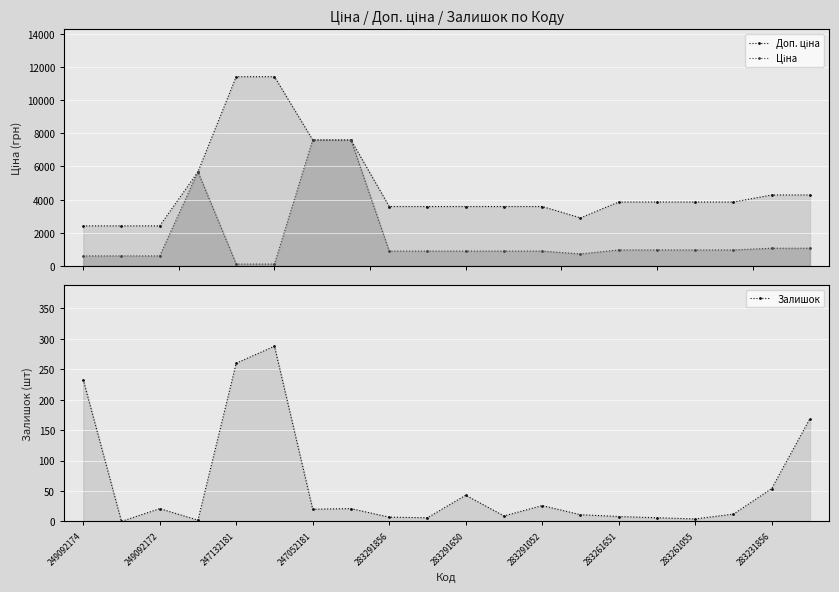

At how many categories does at least one series exceed 8439?

2